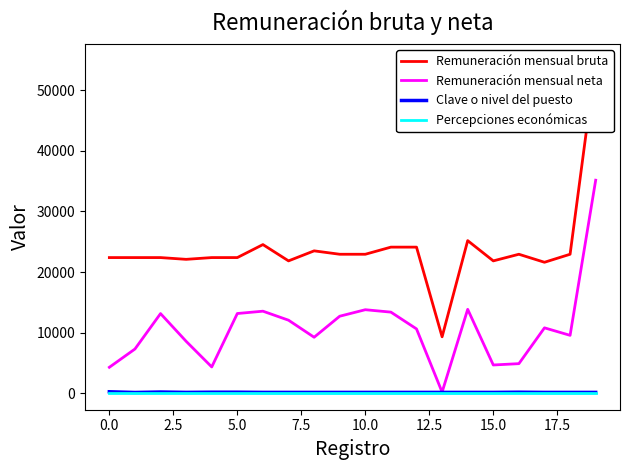

What is the total value across all series at 5.0?

35685.3